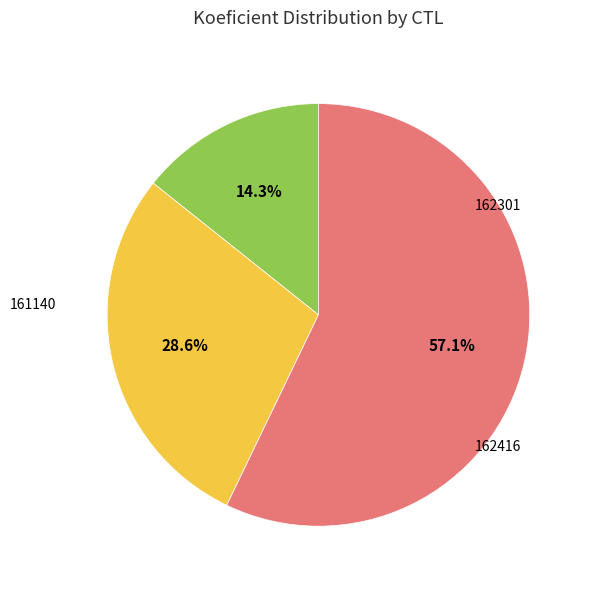

Is there a majority slice in this chart?

Yes